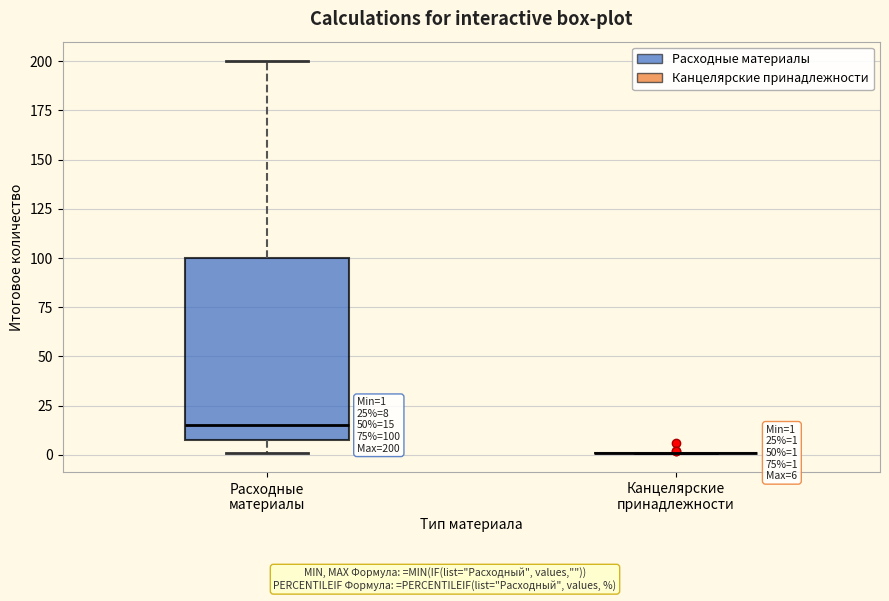

Which box is the tallest, from its lower edge to its upper edge?

Расходные материалы